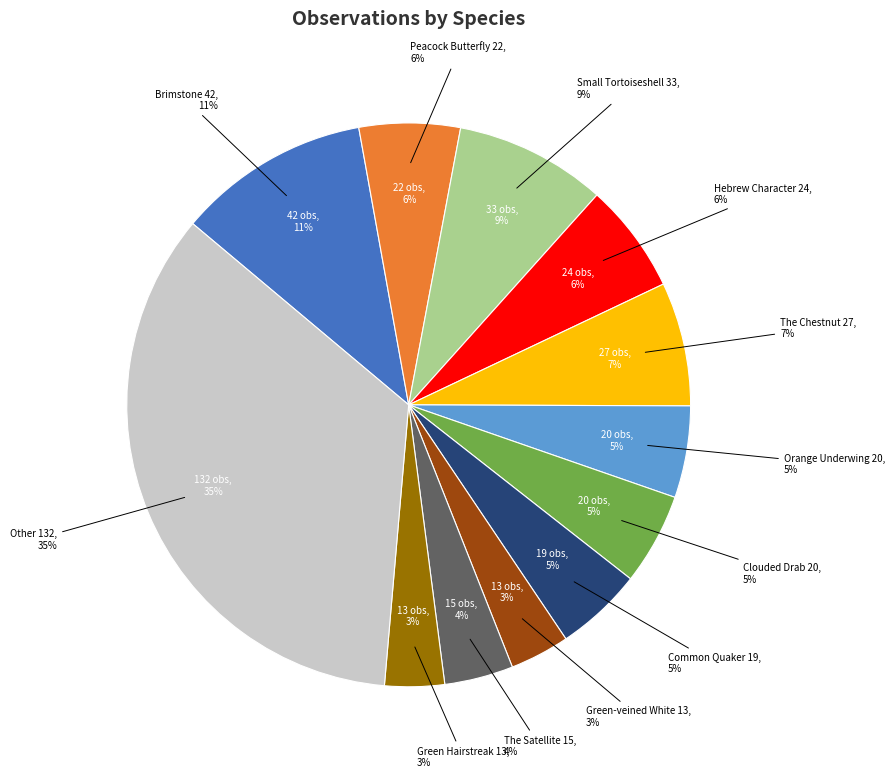

What is the smallest slice in the pie chart?

Green-veined White